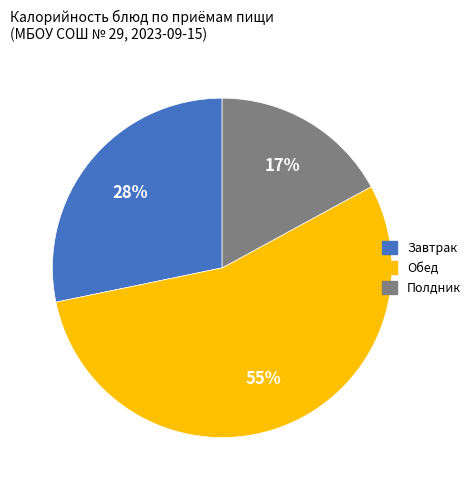

How many segments does this pie chart have?

3